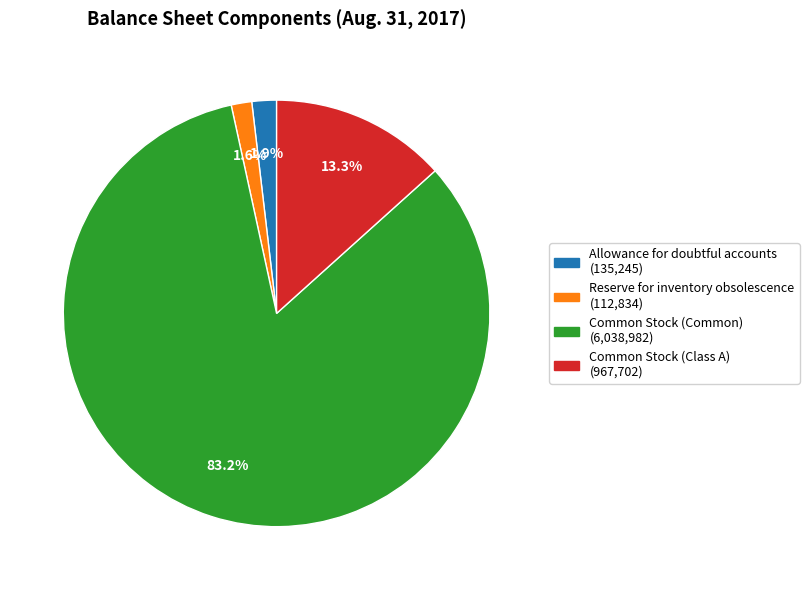

Does any single category account for the majority?

Yes